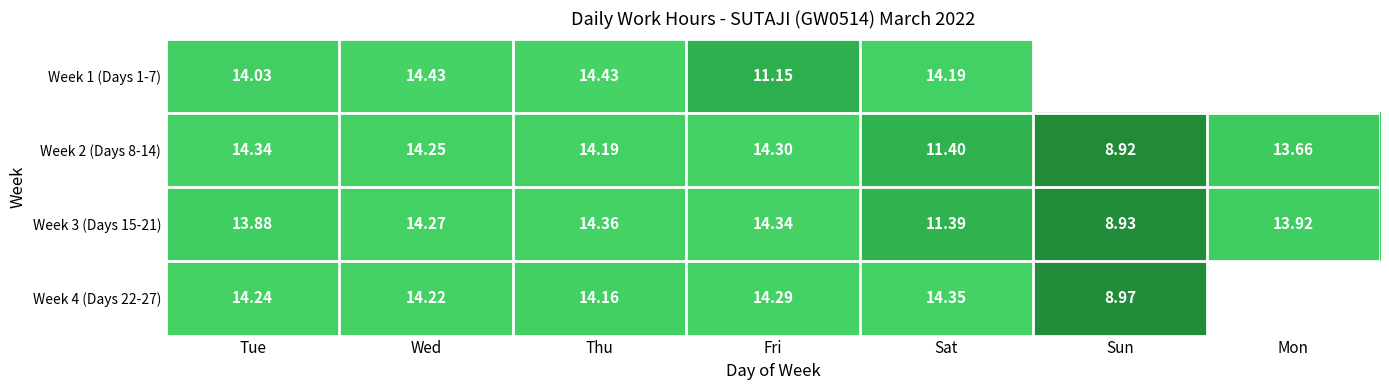

At which label does Week 3 (Days 15-21) reach its minimum?

Sun